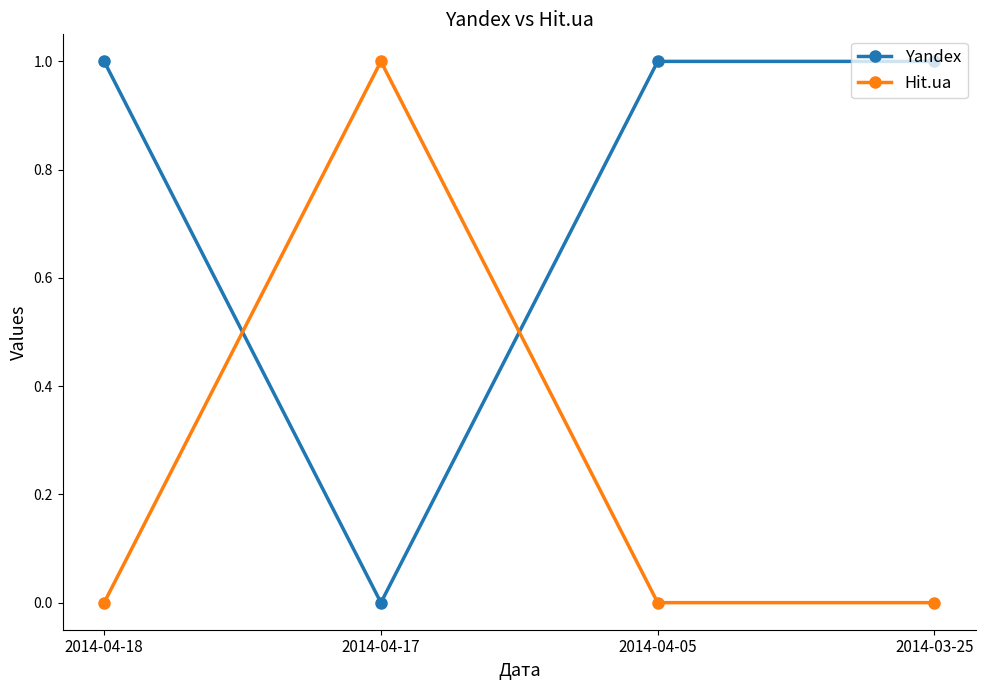

Does the chart have visible grid lines?

No